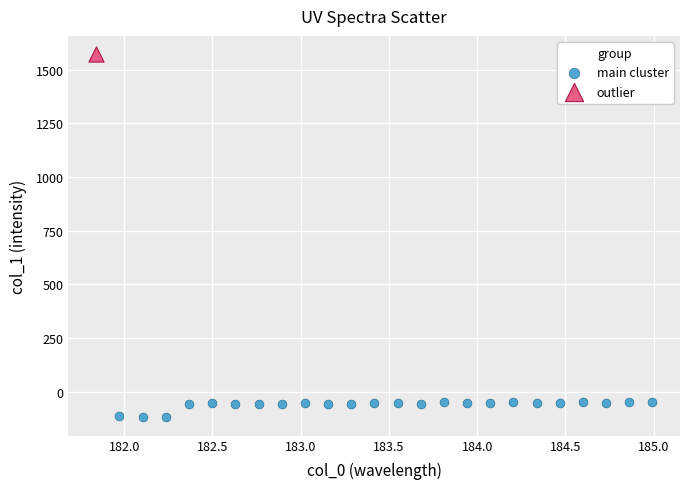

What are all the series names shown in the legend?

main cluster, outlier